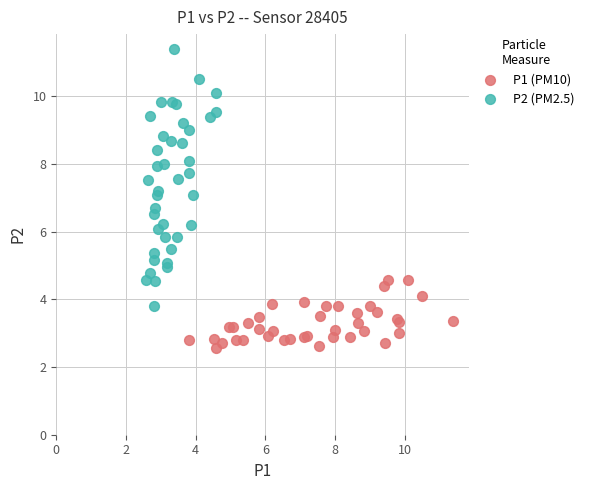

Which series contains the highest Y value?

P2 (PM2.5)